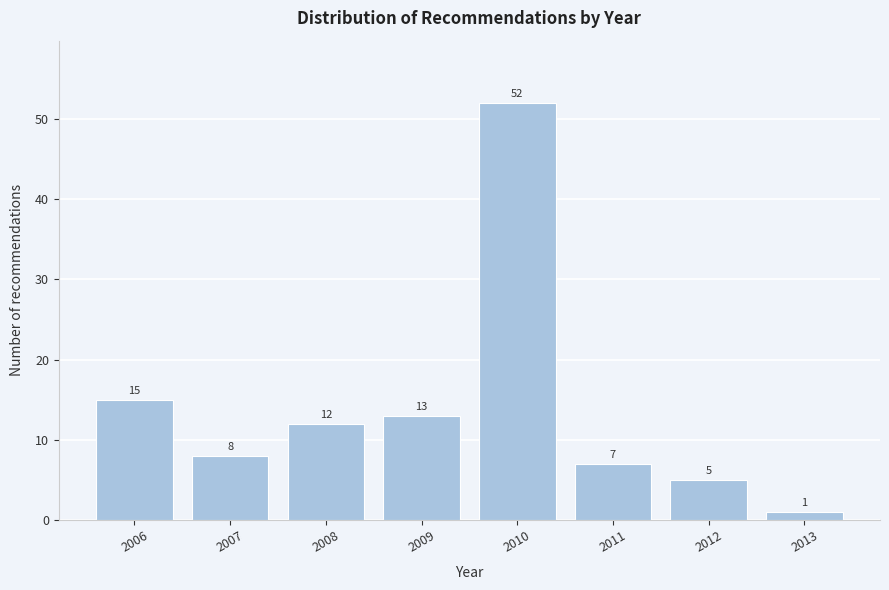

Reading right to left, list all the values displayed in this chart.

1	5	7	52	13	12	8	15